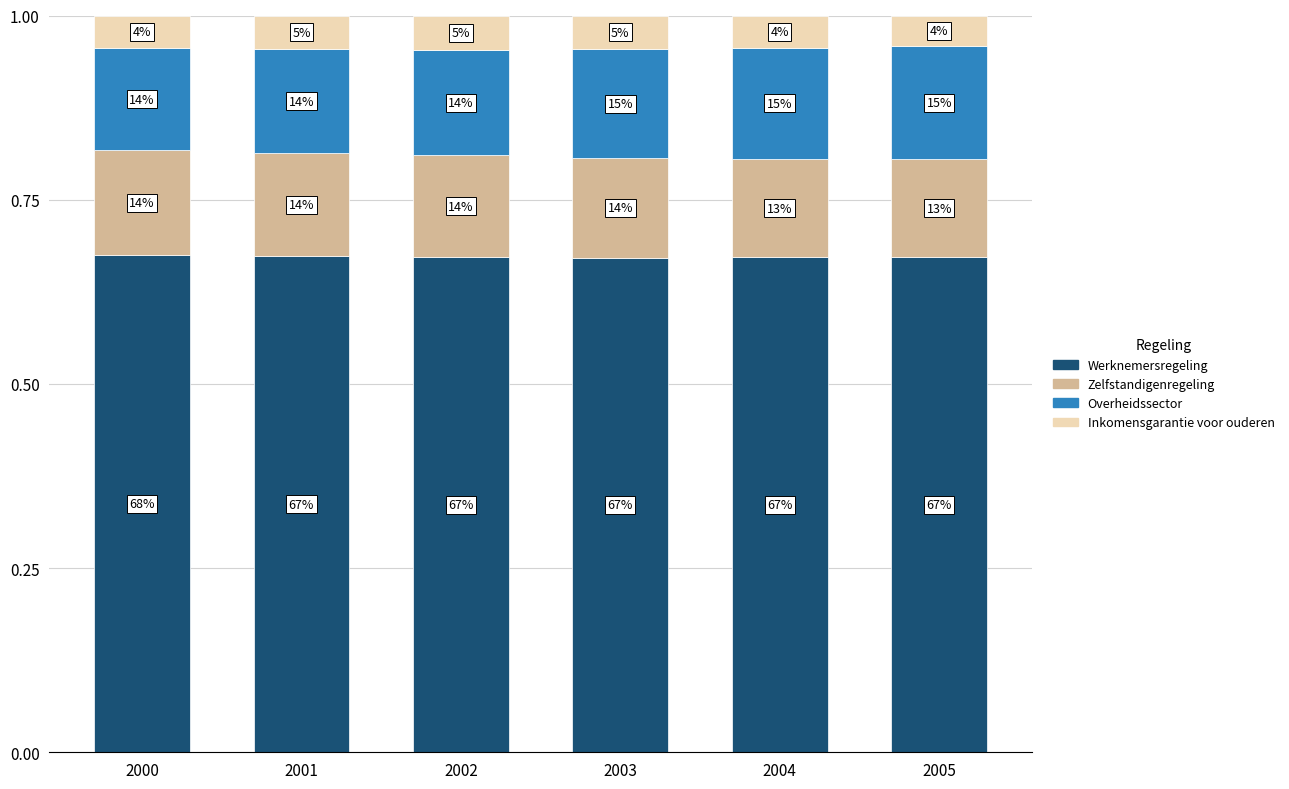

Between 2000 and 2002, which series saw the biggest shift?

Zelfstandigenregeling